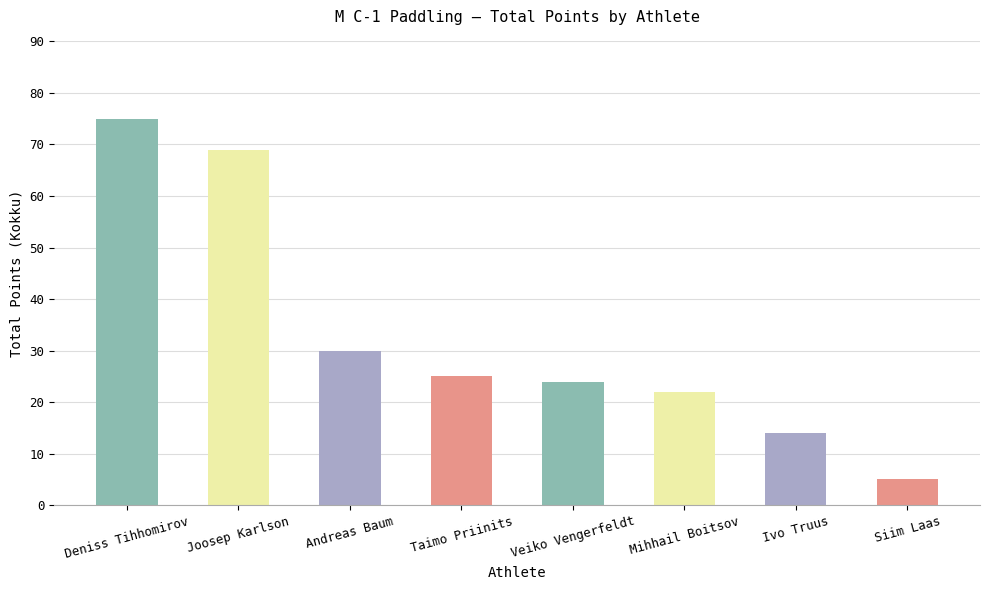

At which label does the data first exceed 25?

Deniss Tihhomirov